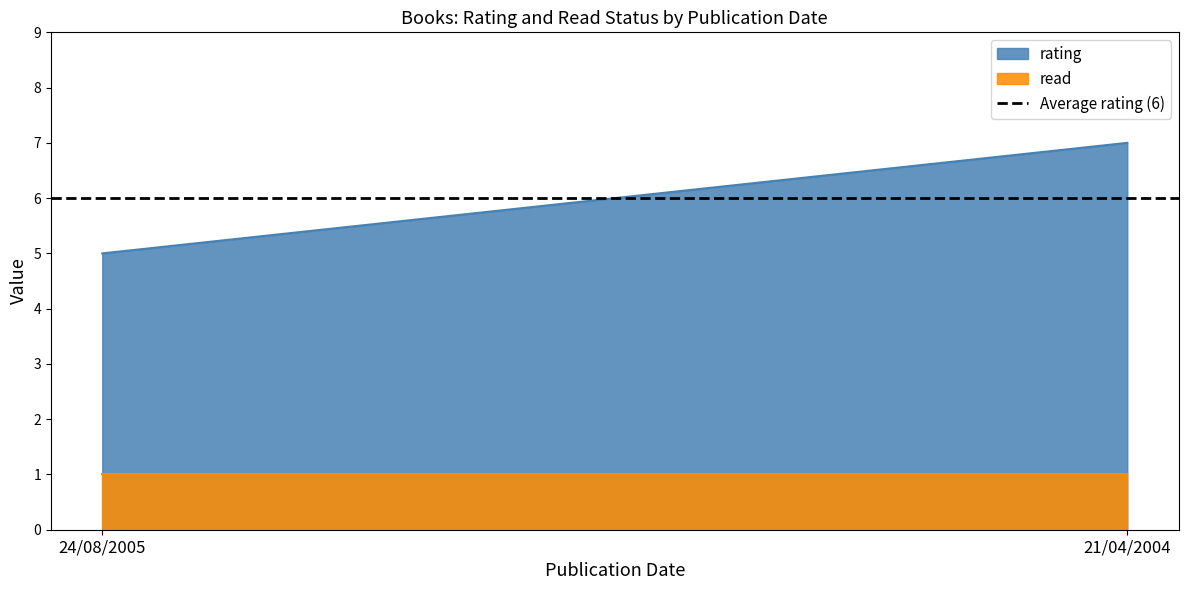

At which category does the chart reach its peak across all series?

21/04/2004